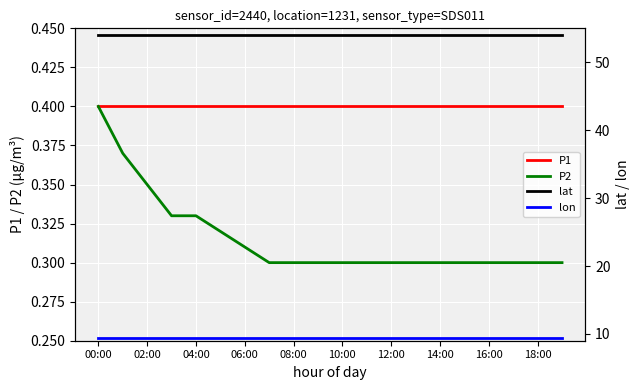

Is this an area chart (filled region under the line)?

No